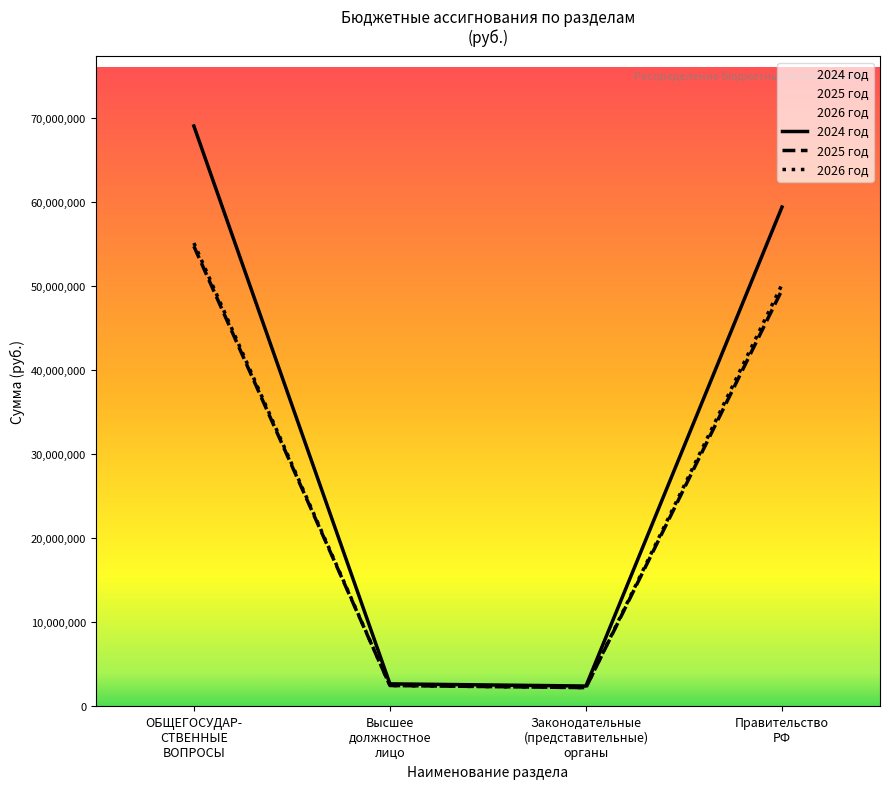

True or false: 102 has more than 1 interior local peaks.

False